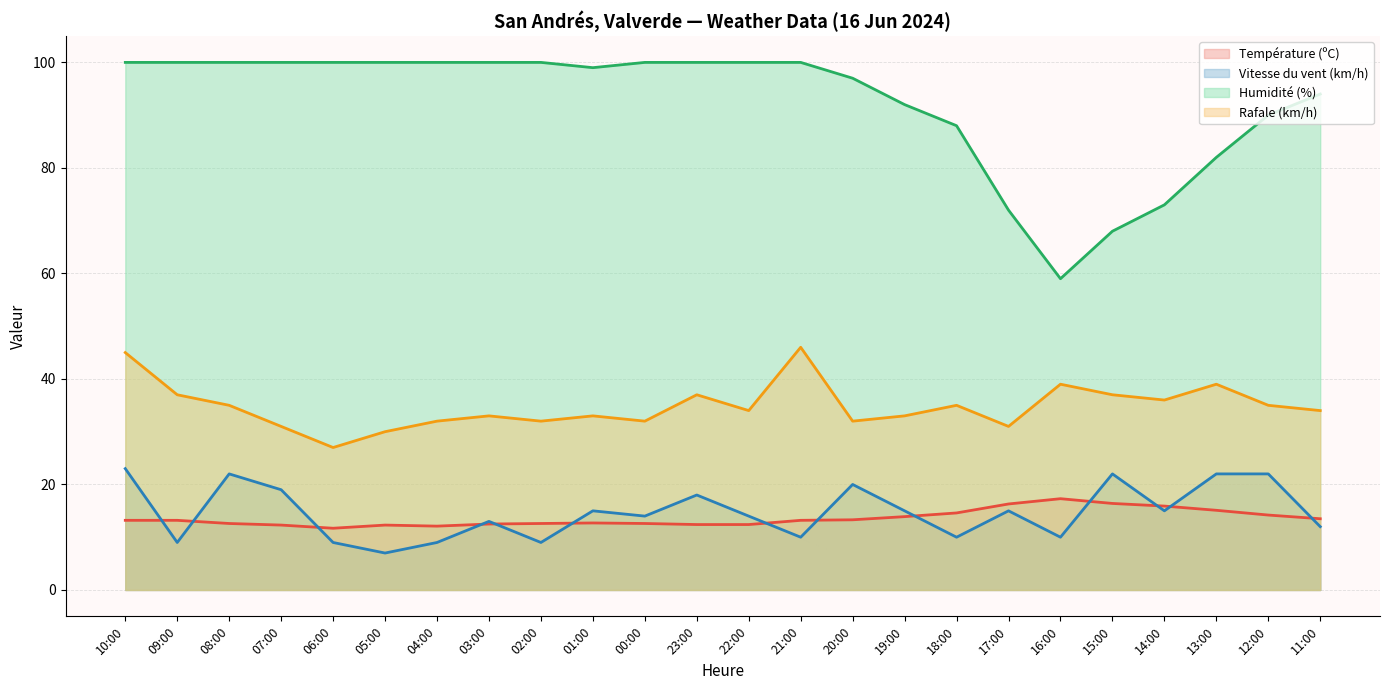

Rank the categories by Vitesse du vent (km/h) value from lowest to highest.

05:00, 09:00, 06:00, 04:00, 02:00, 21:00, 18:00, 16:00, 11:00, 03:00, 00:00, 22:00, 01:00, 19:00, 17:00, 14:00, 23:00, 07:00, 20:00, 08:00, 15:00, 13:00, 12:00, 10:00